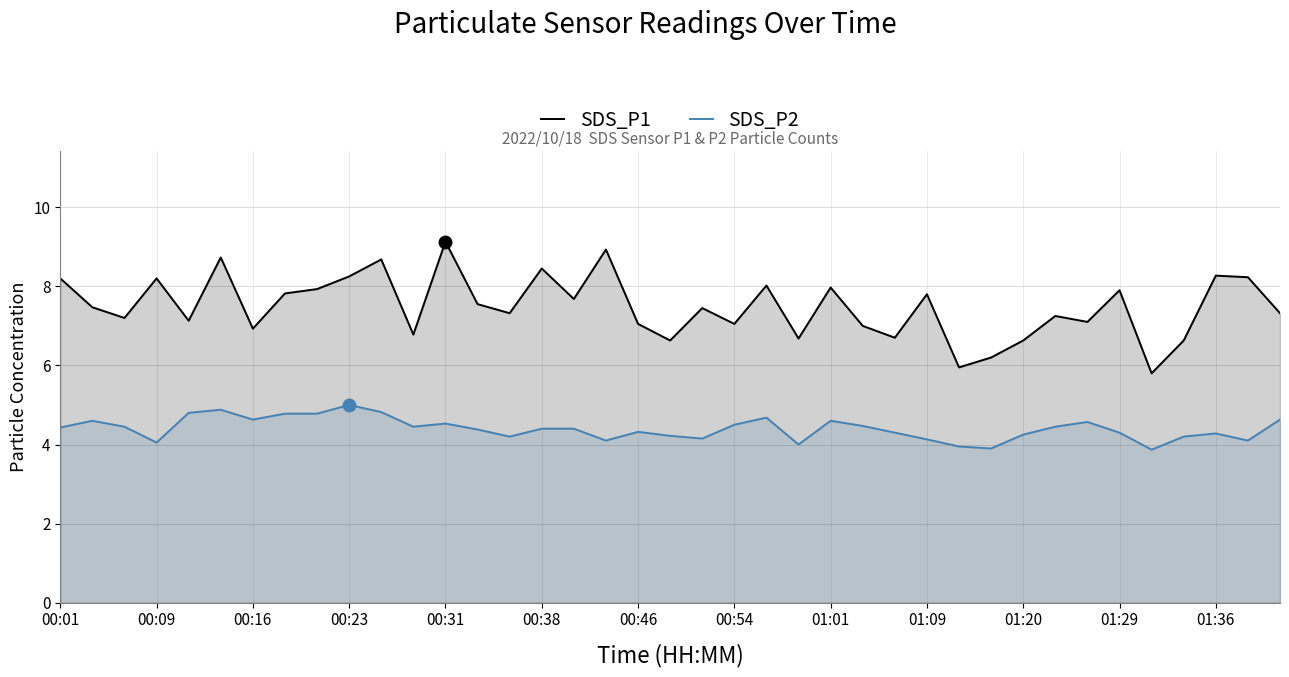

Does the chart display data point markers on the line(s)?

No